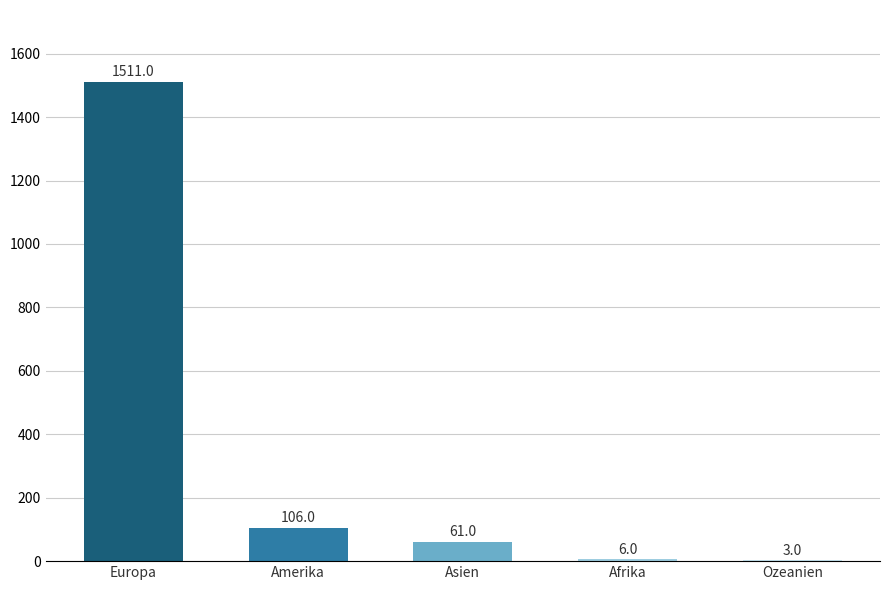

The chart shows a value of 6 at Afrika. True or false?

True